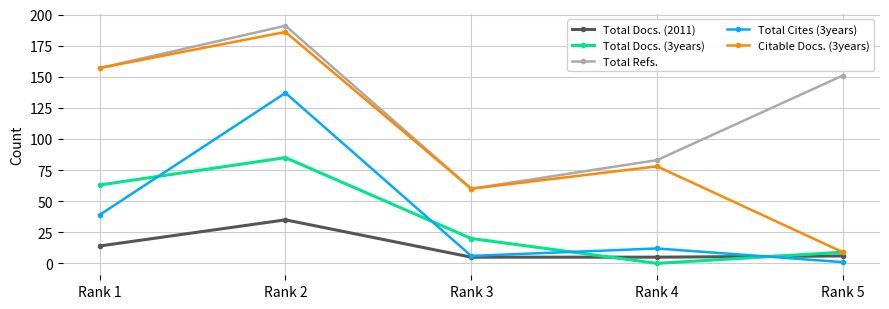

True or false: Total Docs. (3years) has more than 2 points higher than both neighbors.

False